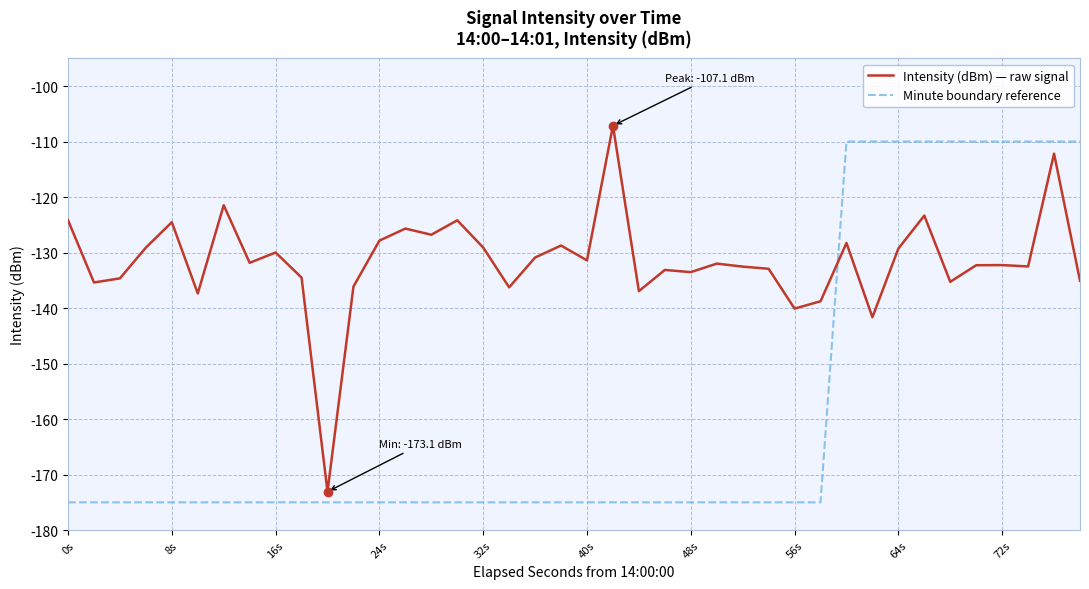

How many lines are shown in the chart?

2